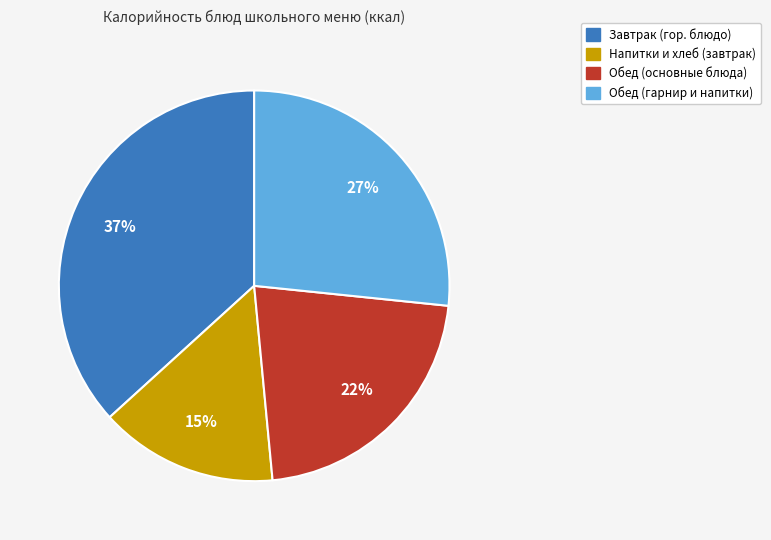

How many slices are in this pie chart?

4